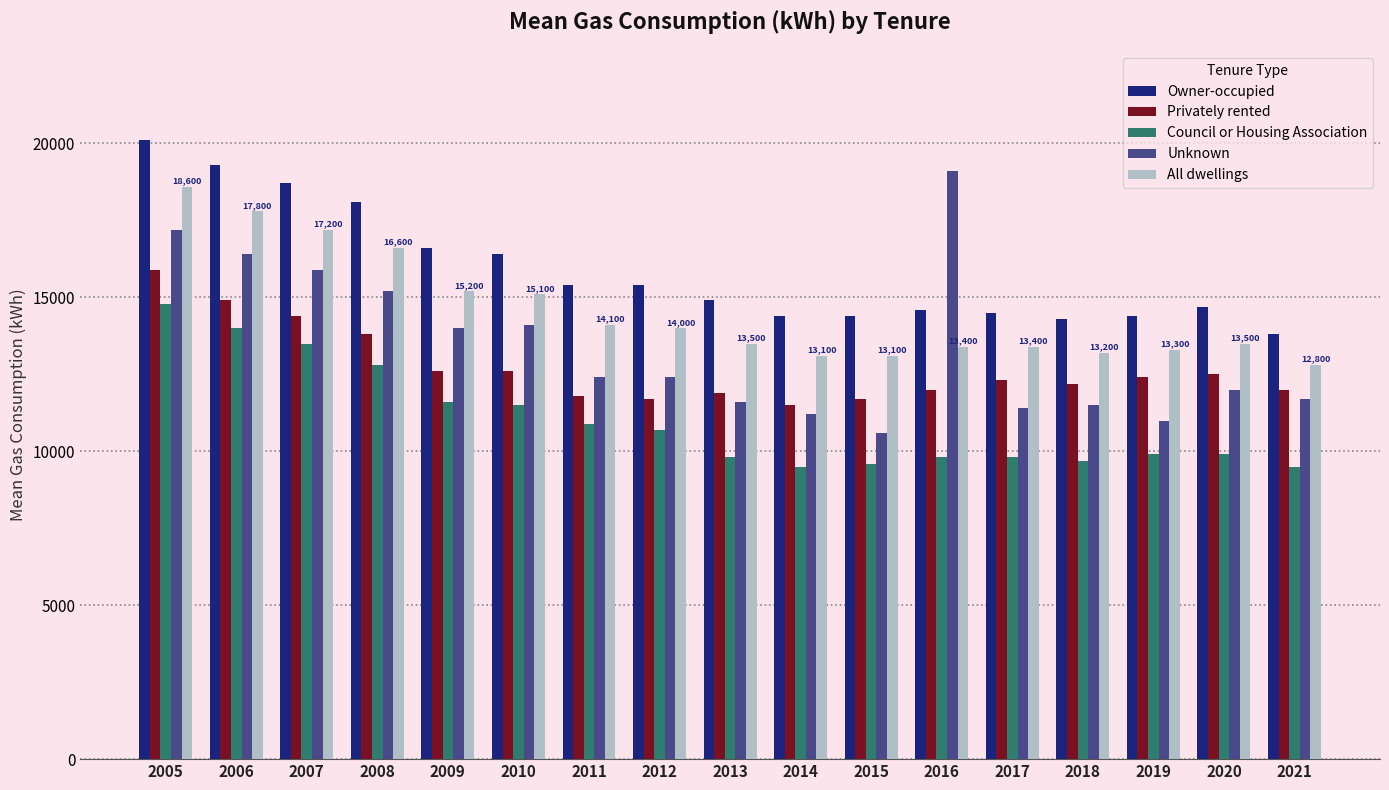

Rank the series at 2009 from lowest to highest value.

Council or Housing Association, Privately rented, Unknown, All dwellings, Owner-occupied